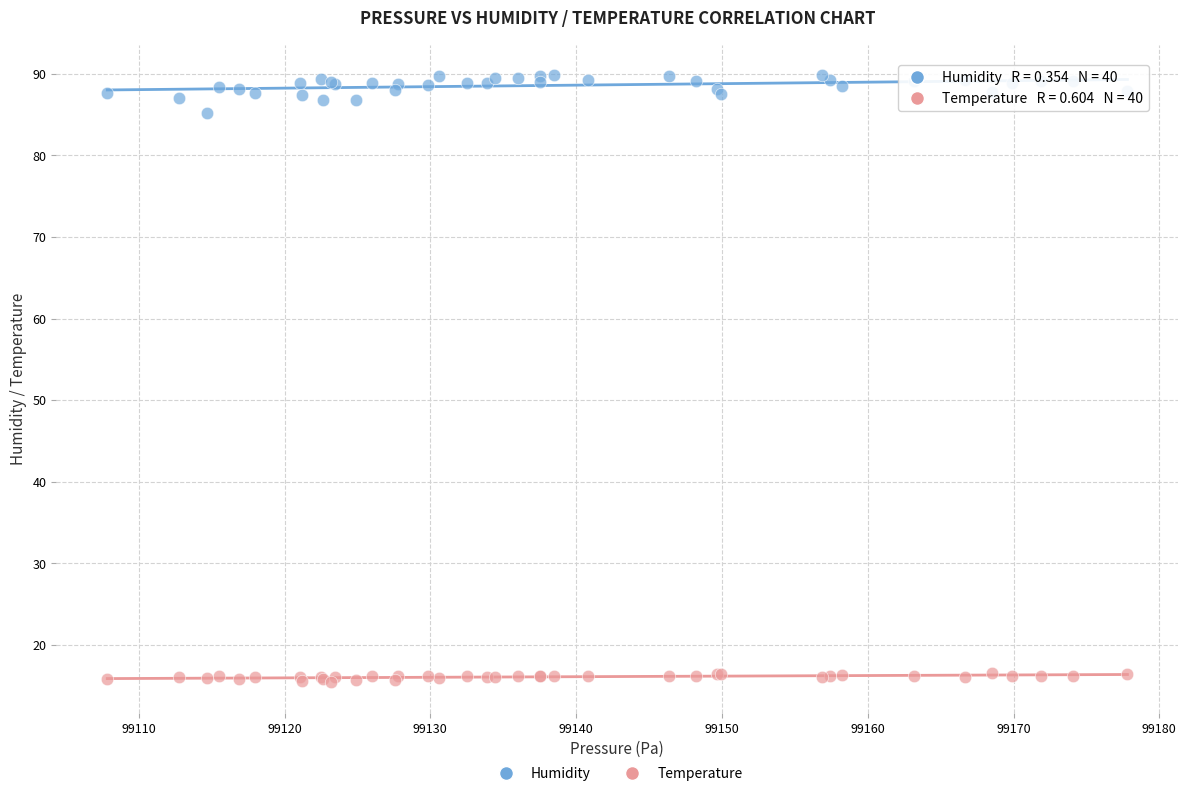

Which series reaches the maximum Y coordinate?

Humidity